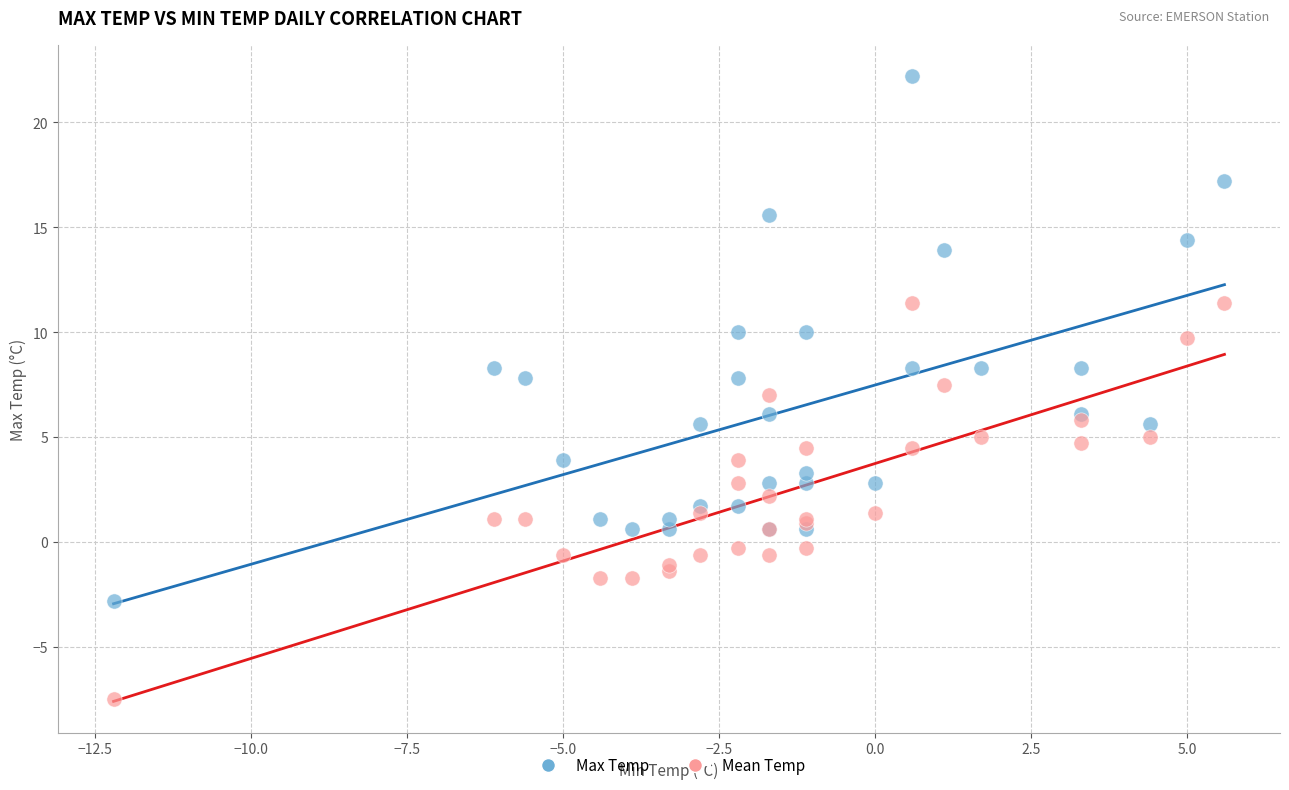

What are all the series names shown in the legend?

Max Temp, Mean Temp